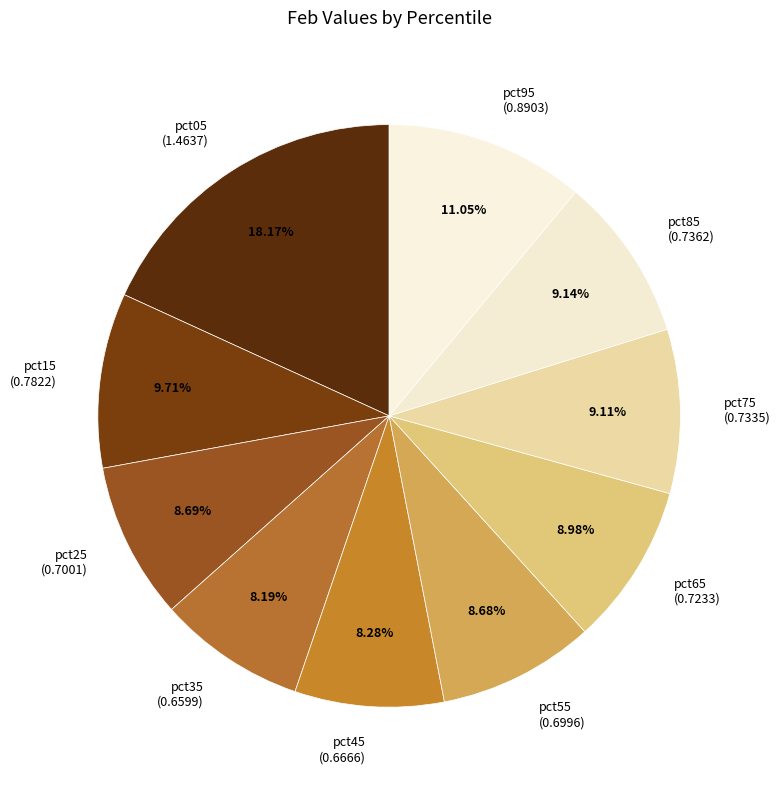

Combined, what portion of the pie is pct25 and pct35?

16.9%